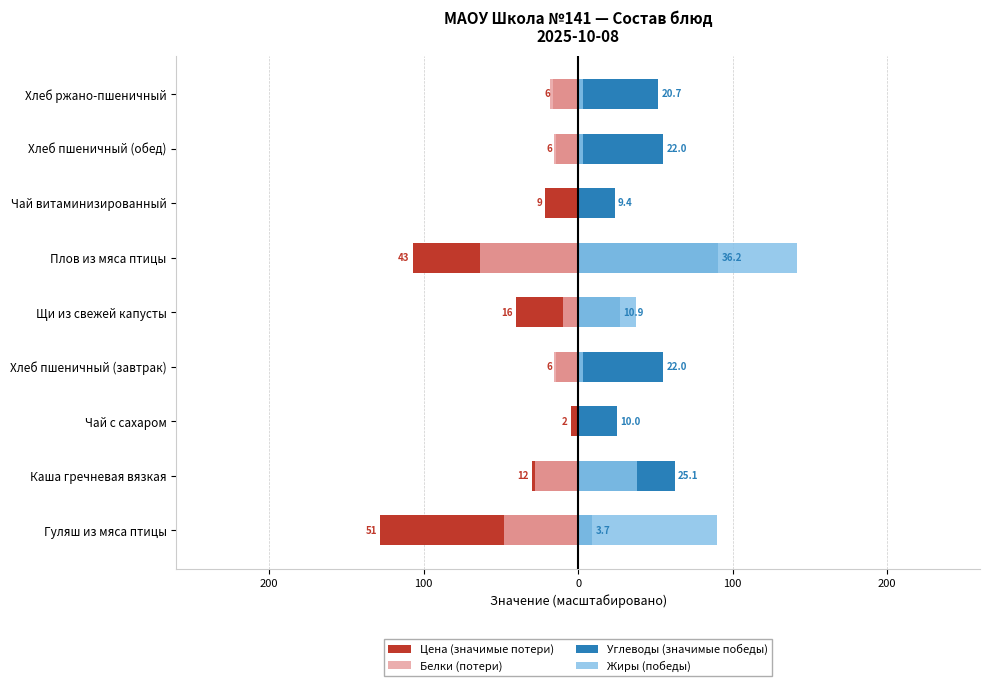

Is the value of Цена (значимые потери) at Чай с сахаром greater than the value of Углеводы (значимые победы) at Гуляш из мяса птицы?

No